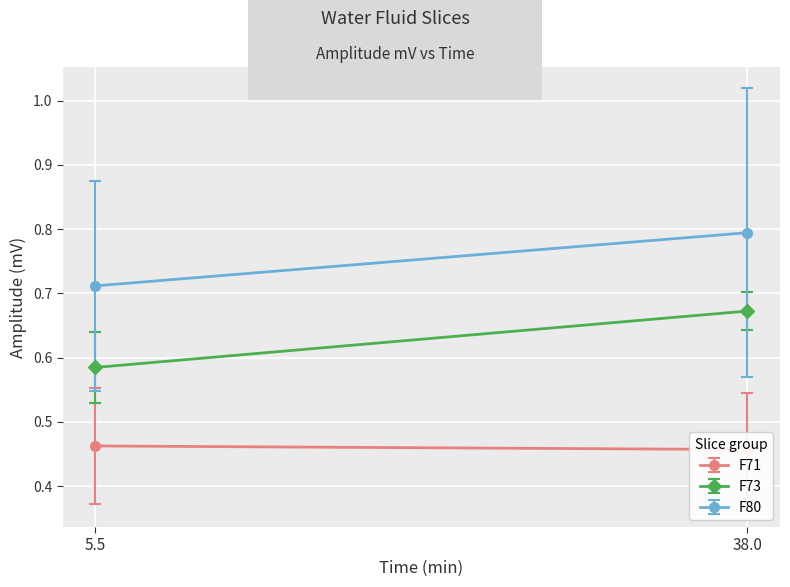

List the series in order of their peak value, highest first.

F80 (avg Amplitude mV), F73 (avg Amplitude mV), F71 (avg Amplitude mV)